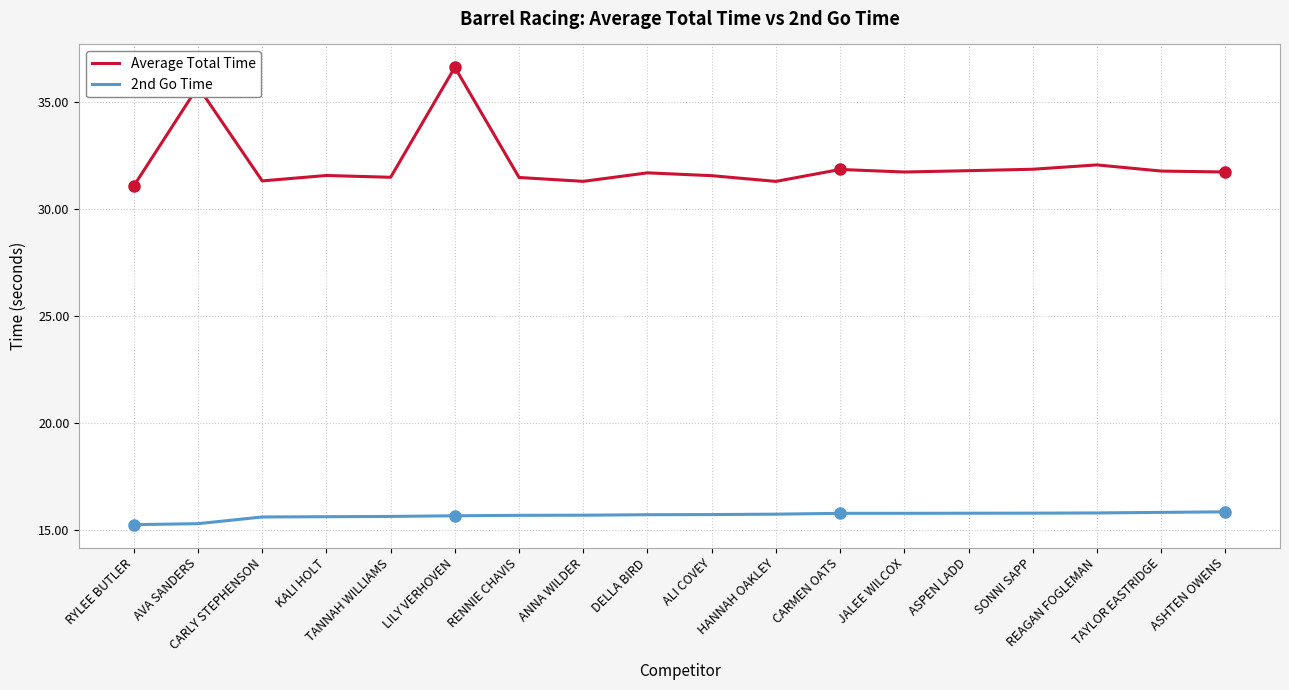

What is the greatest value displayed?

36.6